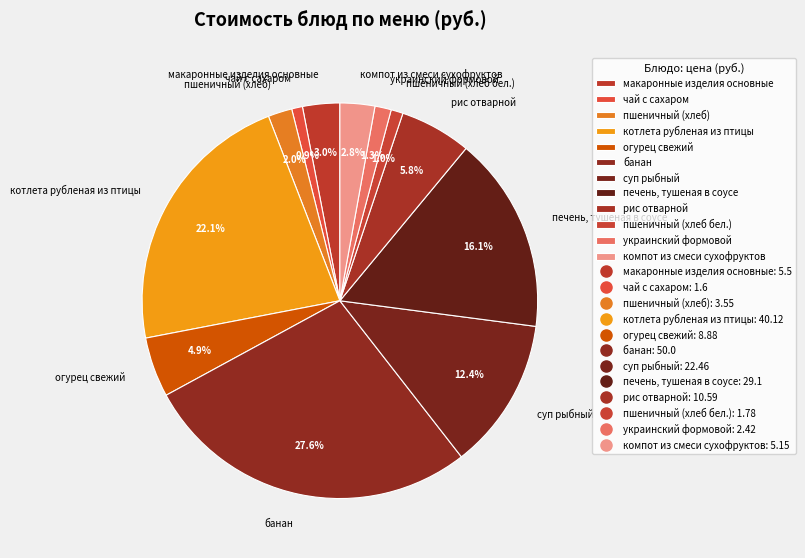

What percentage is the пшеничный (хлеб) slice, to the nearest percent?

2%